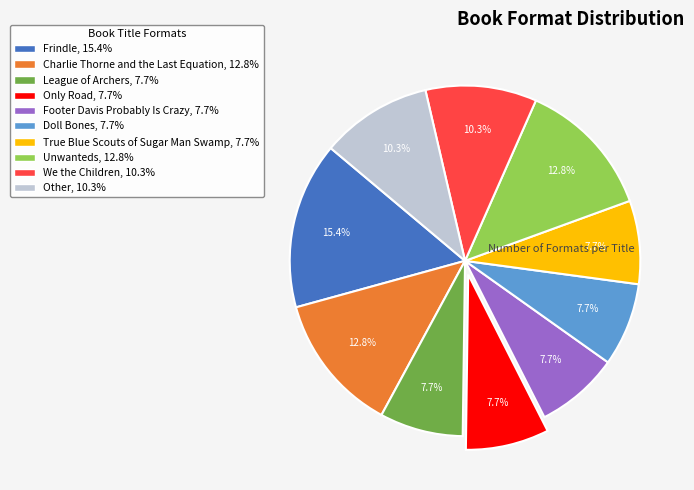

Is it true that True Blue Scouts of Sugar Man Swamp is 16% of the pie?

False